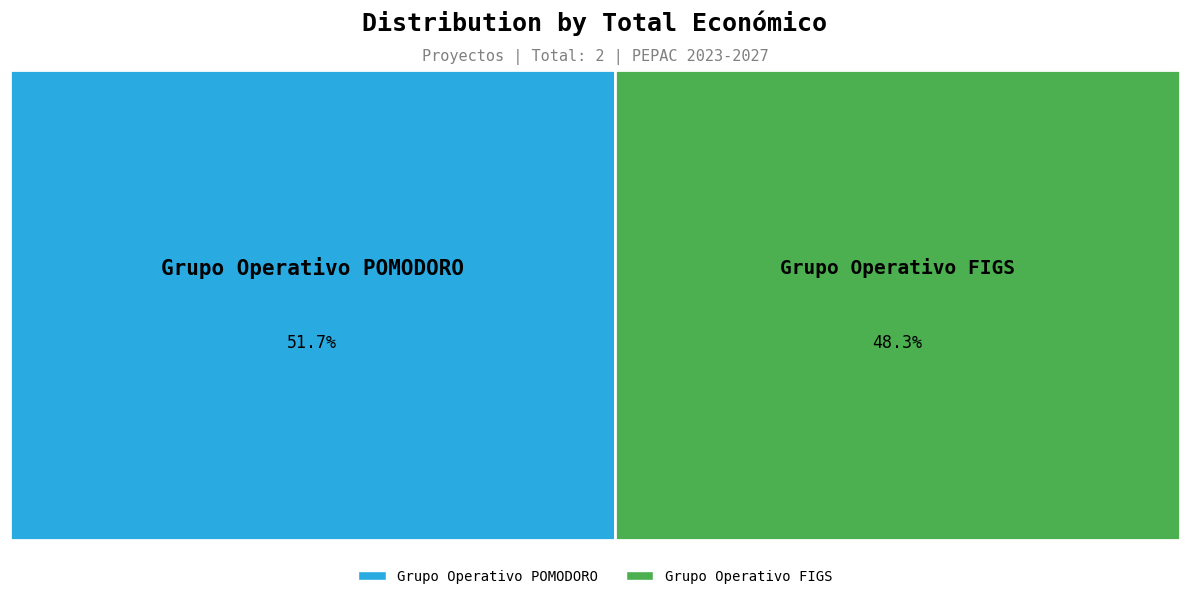

Which slice represents more than half of the pie?

Grupo Operativo POMODORO